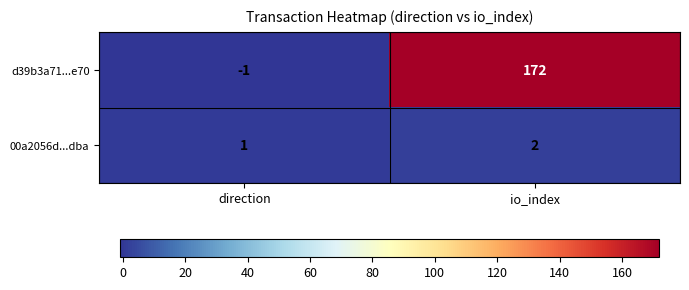

Rank the series at direction from lowest to highest value.

d39b3a71...e70, 00a2056d...dba